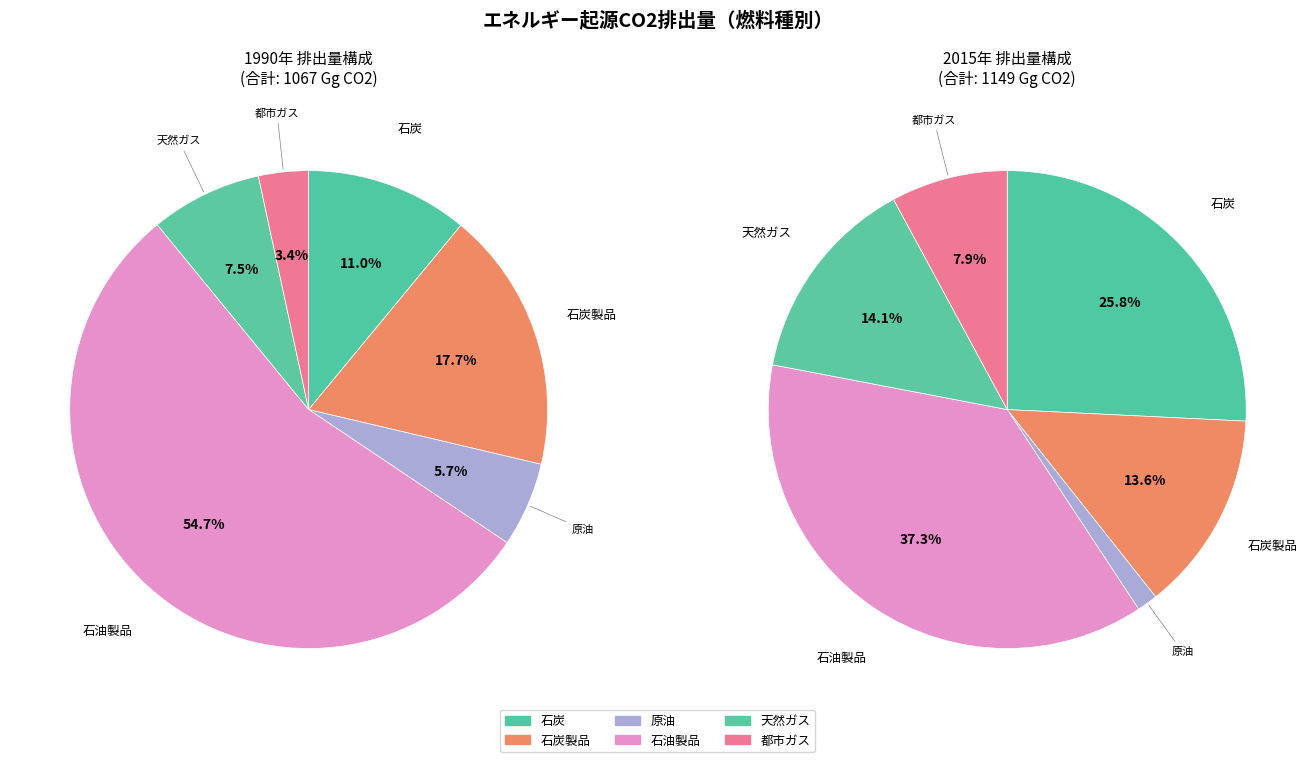

What is the largest slice in the pie chart?

石油製品